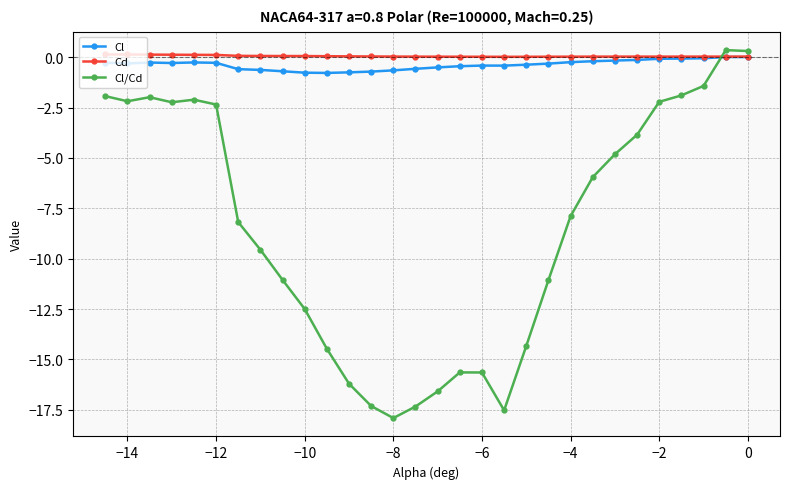

Which series has the largest range (max minus min)?

Cl/Cd